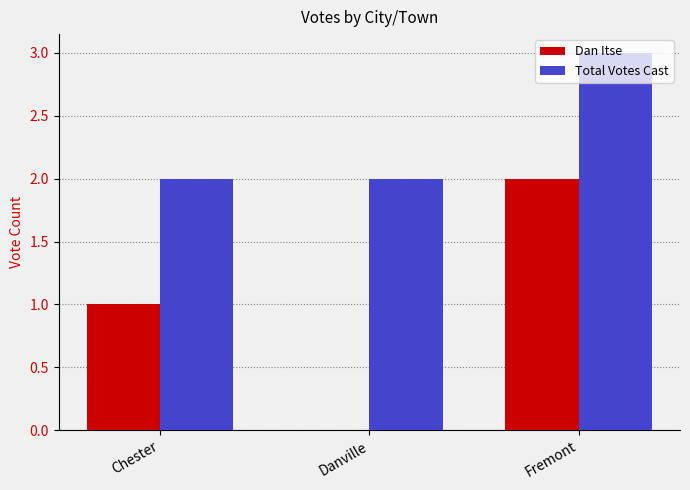

True or false: Dan Itse has a value of 0 at Danville.

True